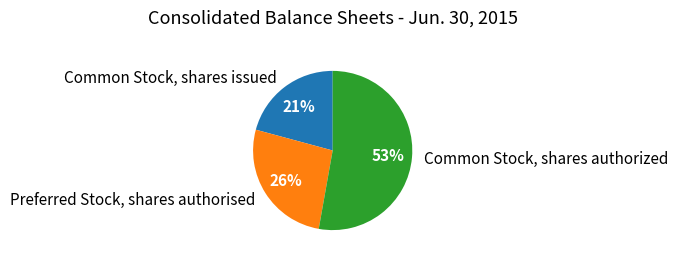

The Common Stock, shares issued slice represents 21% of the pie. True or false?

True